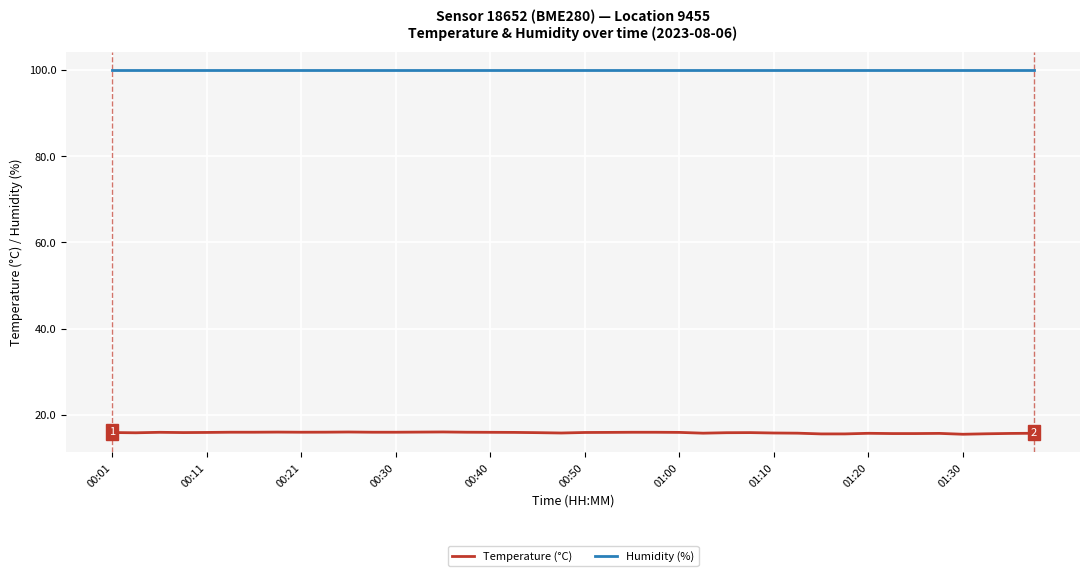

List the series in order of their peak value, lowest first.

Temperature (°C), Humidity (%)